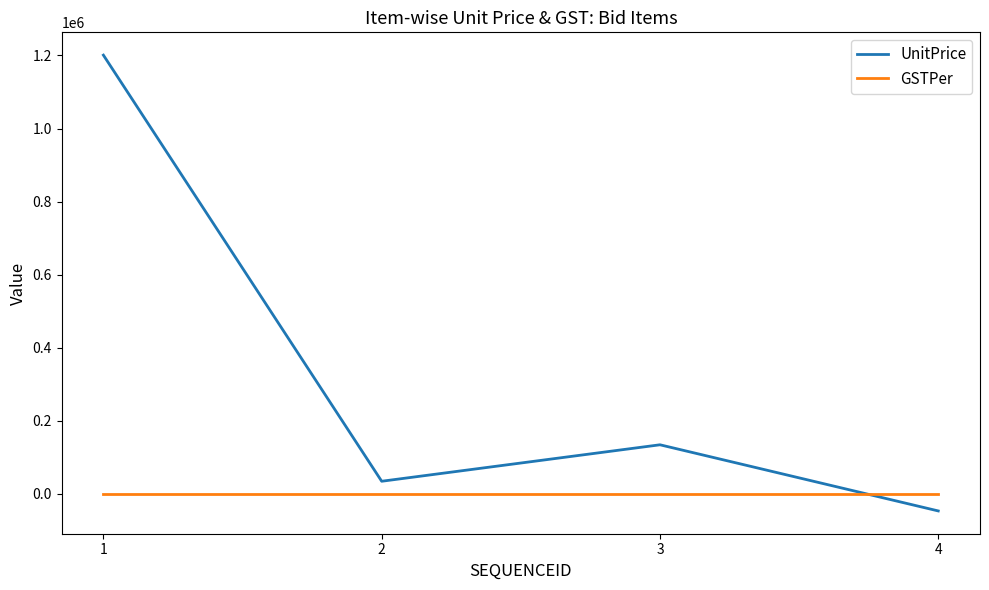

How many times do UnitPrice and GSTPer cross each other?

1